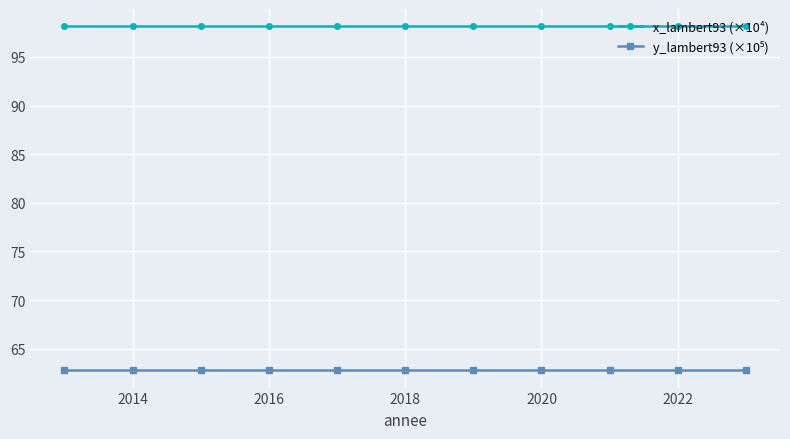

What is the minimum value shown in the chart?

62.8